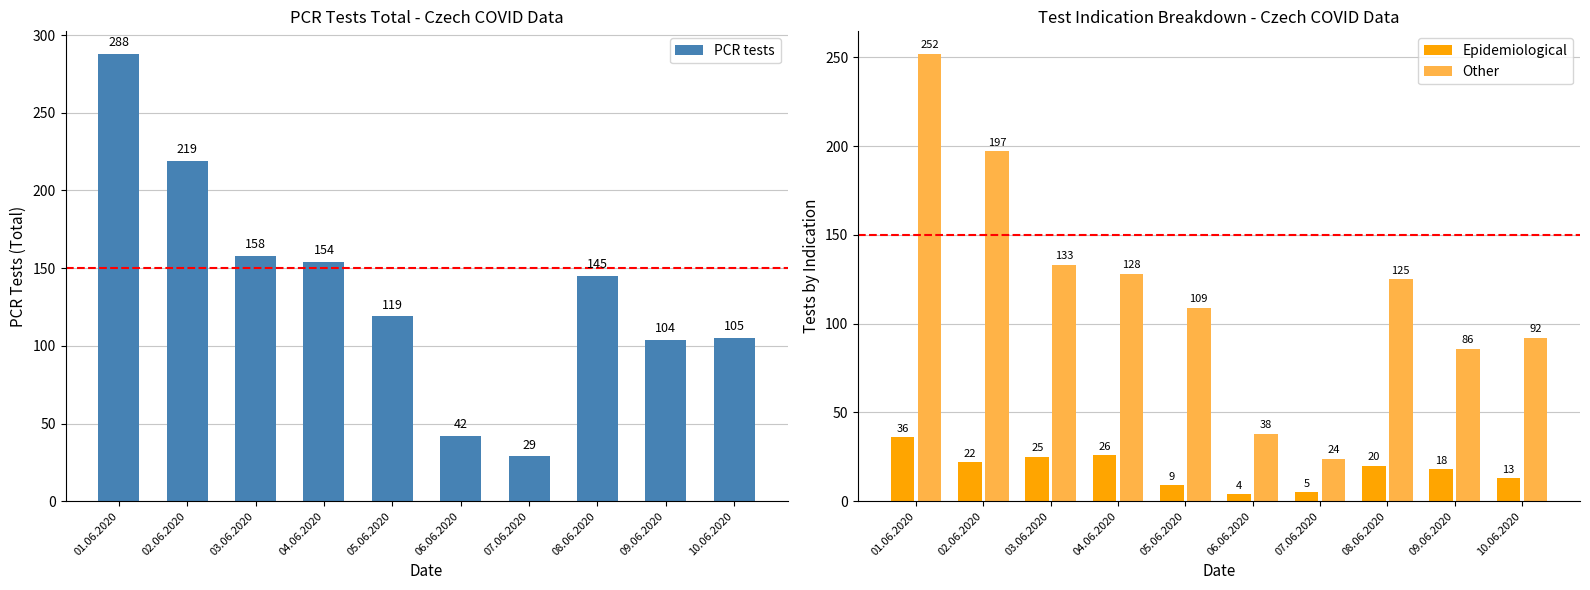

What is the lowest value of the Other series?

24